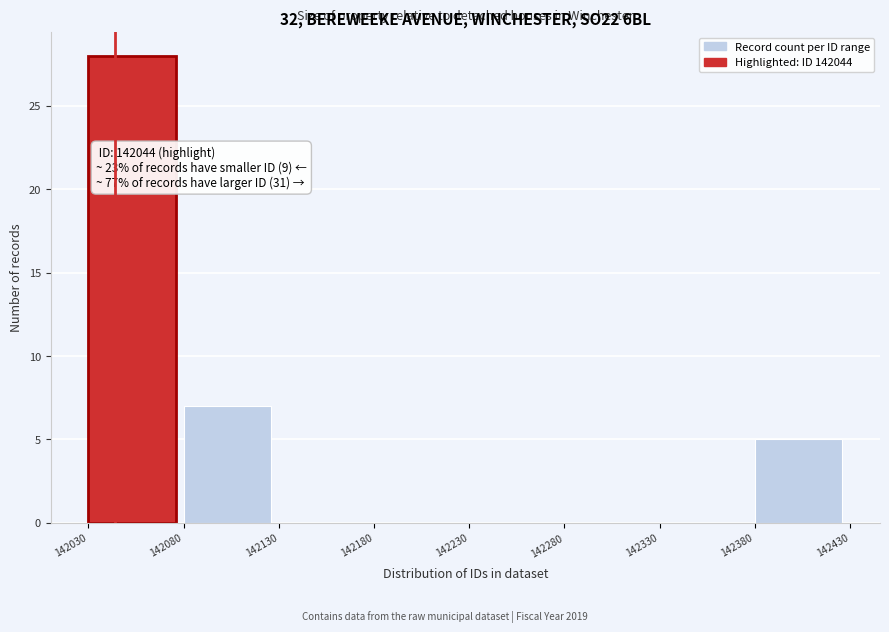

Which range on the x-axis has the tallest bar?

142030 to 142080